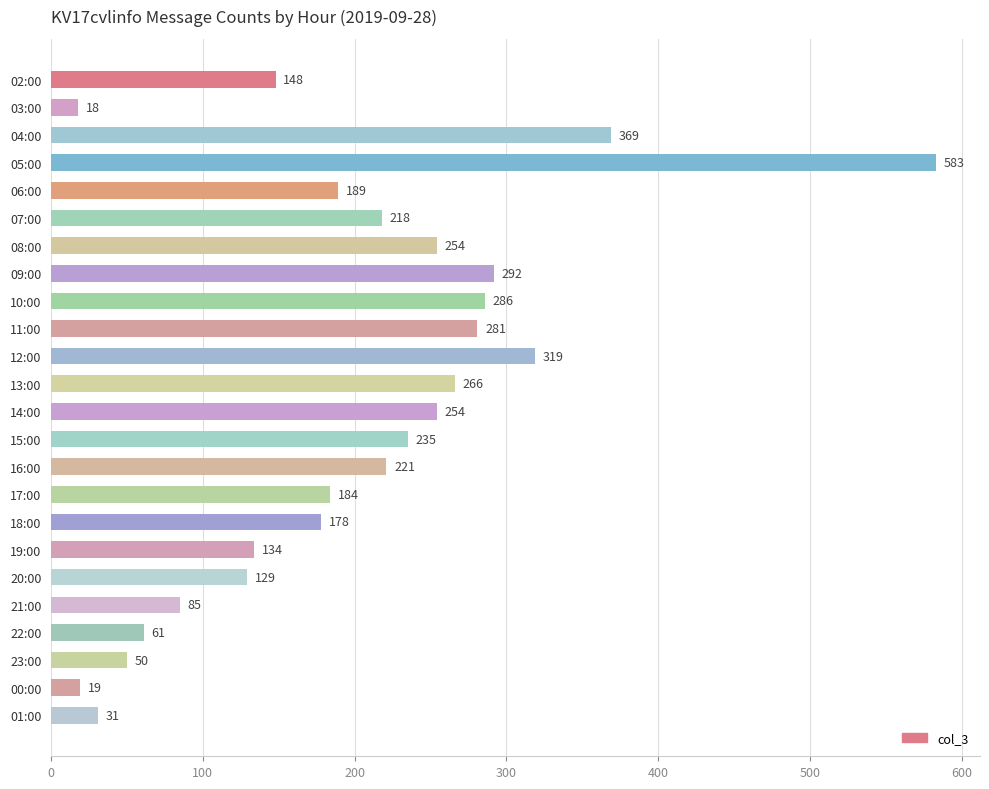

How many values are below 218?

12